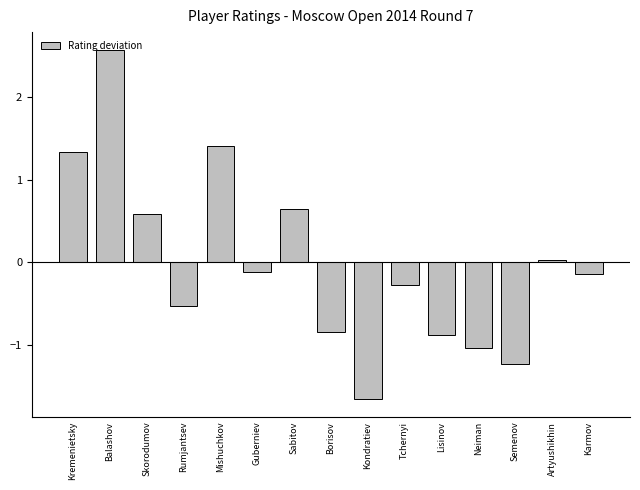

Where does the data first go above 0?

Kremenietsky